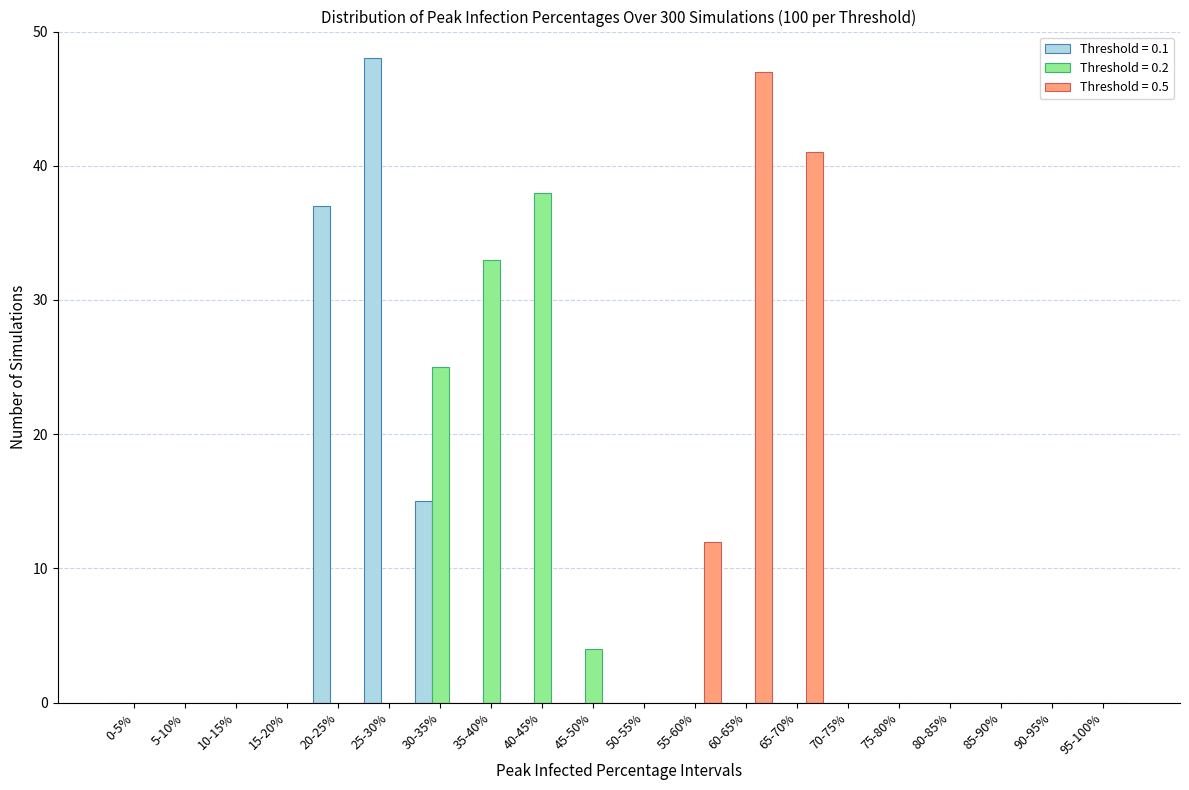

Where is Threshold = 0.5 nearest to the value 23?

55-60%